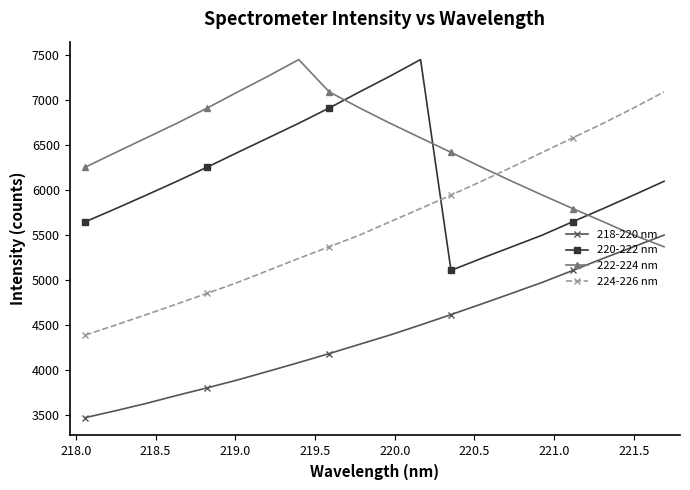

True or false: 218-220 nm and 224-226 nm intersect in this chart.

False